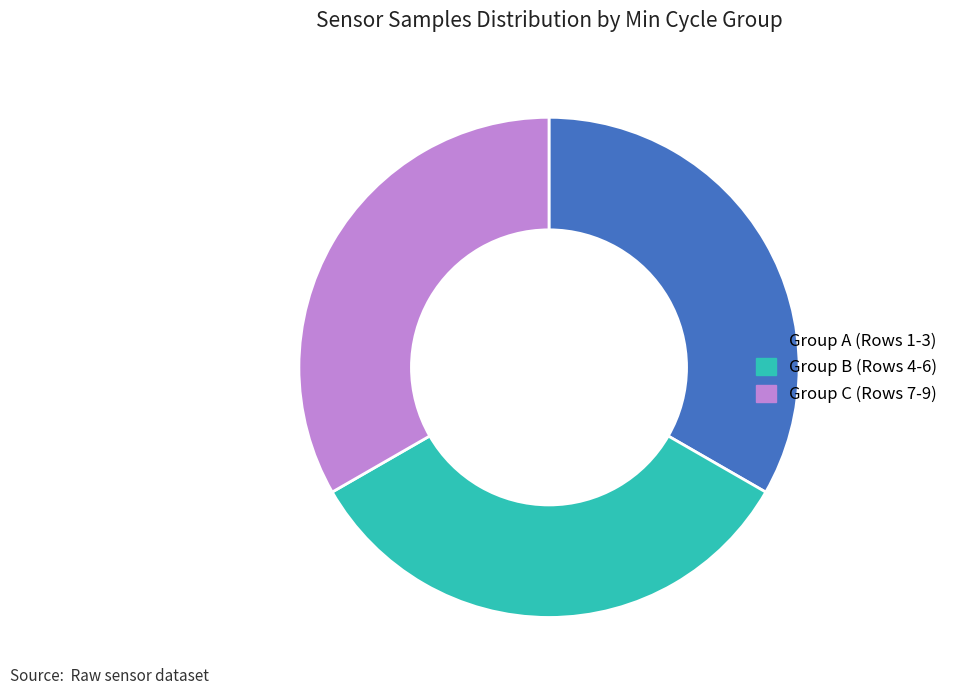

The Group B (Rows 4-6) slice represents 33% of the pie. True or false?

True